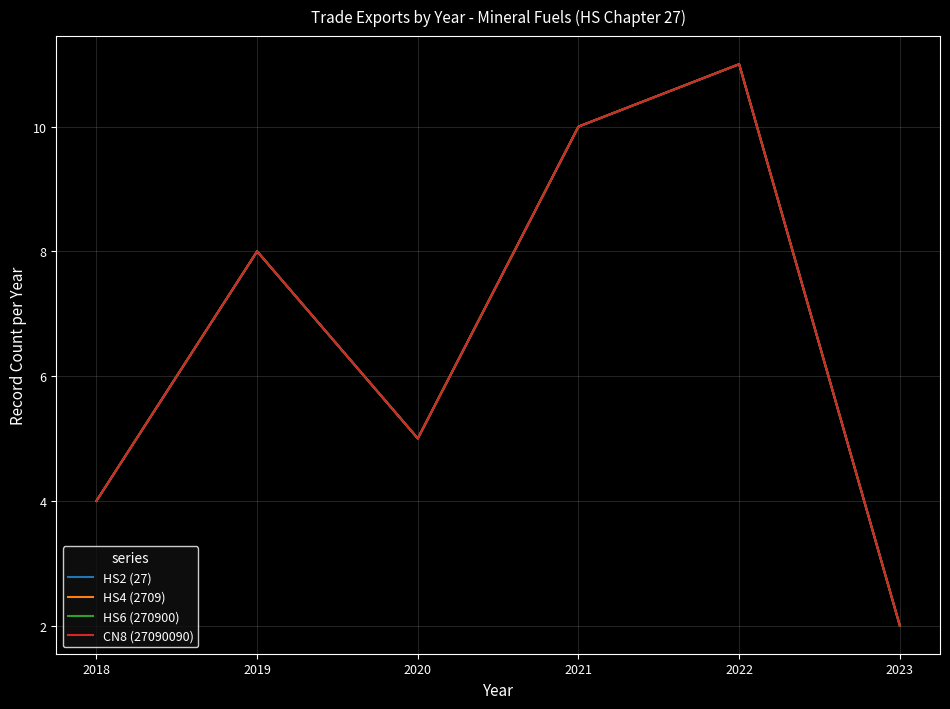

In CN8 (27090090), how many points are lower than both neighbors (excluding endpoints)?

1